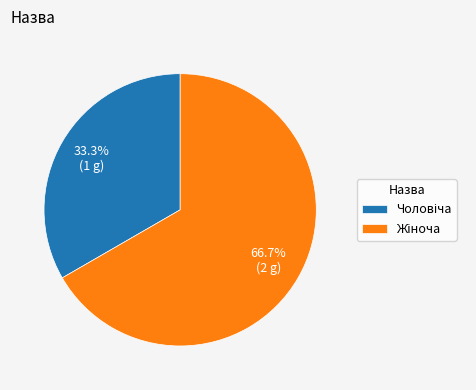

Does any single category account for the majority?

Yes